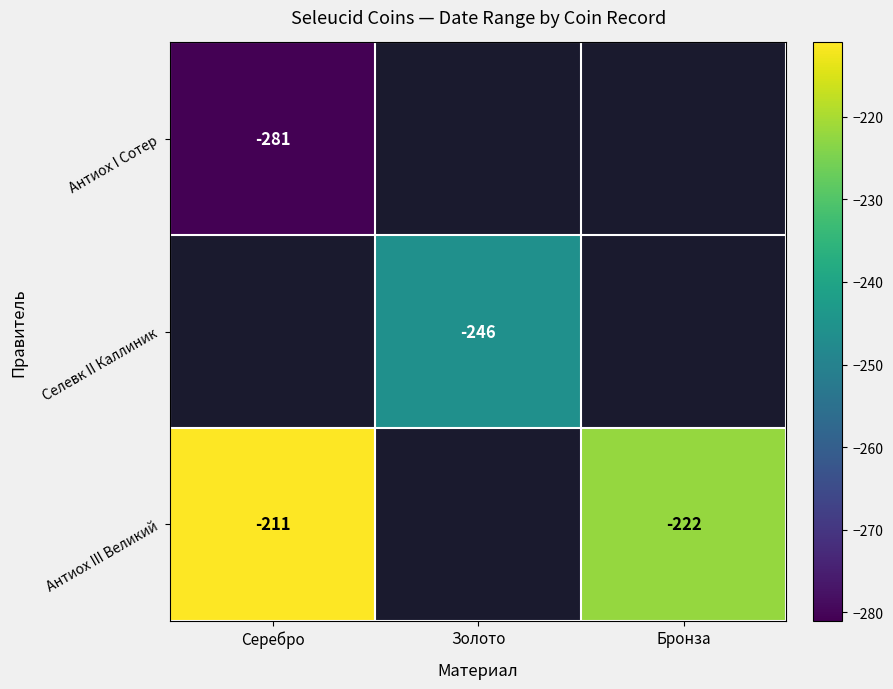

The value of Антиох I Сотер at Серебро is -281. True or false?

True